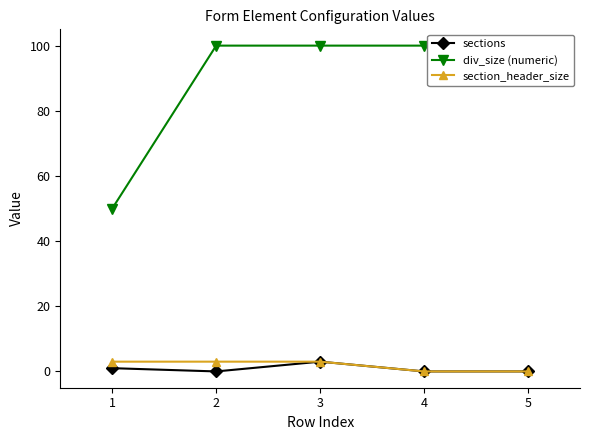

True or false: div_size (numeric) and section_header_size intersect in this chart.

False